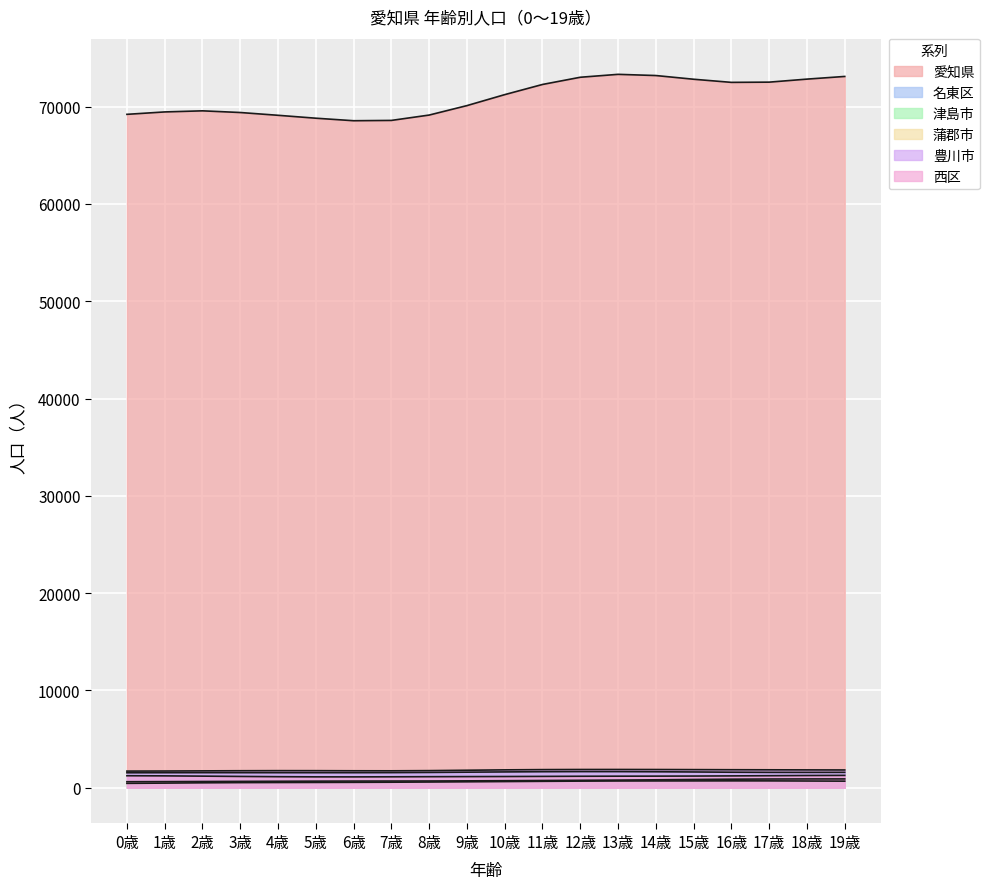

What is the average value of the 西区 series?

1189